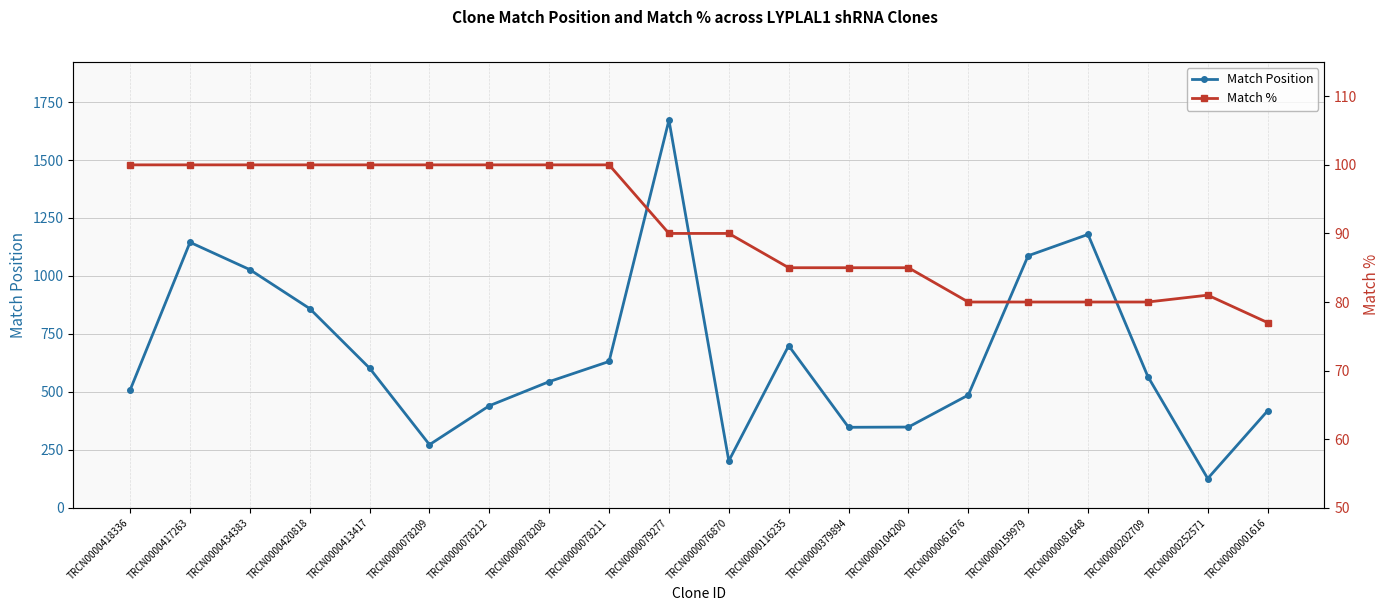

What position from the left is TRCN0000079277?

10